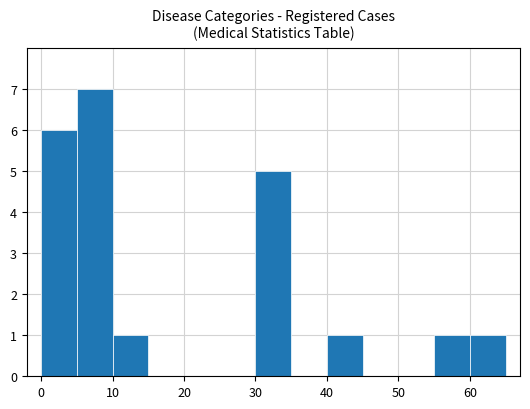

What is the maximum value shown in the chart?

7